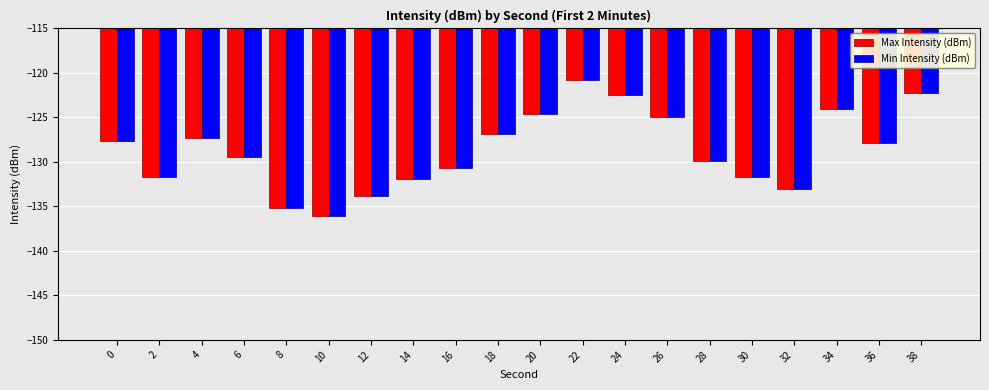

At which label is Min Intensity (dBm) closest to -128?

36